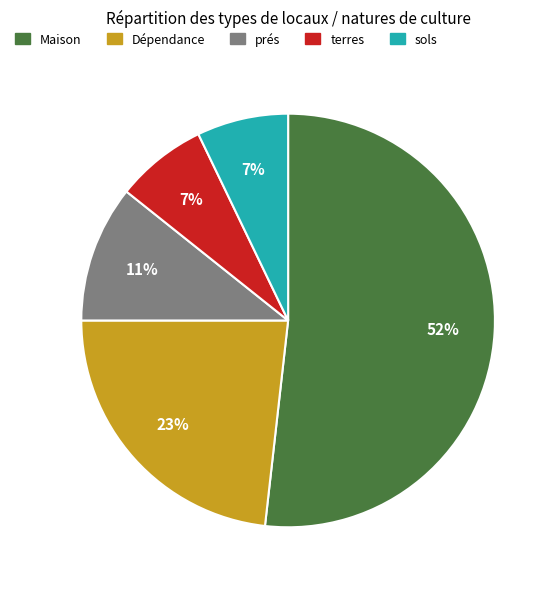

The Maison slice represents 38% of the pie. True or false?

False